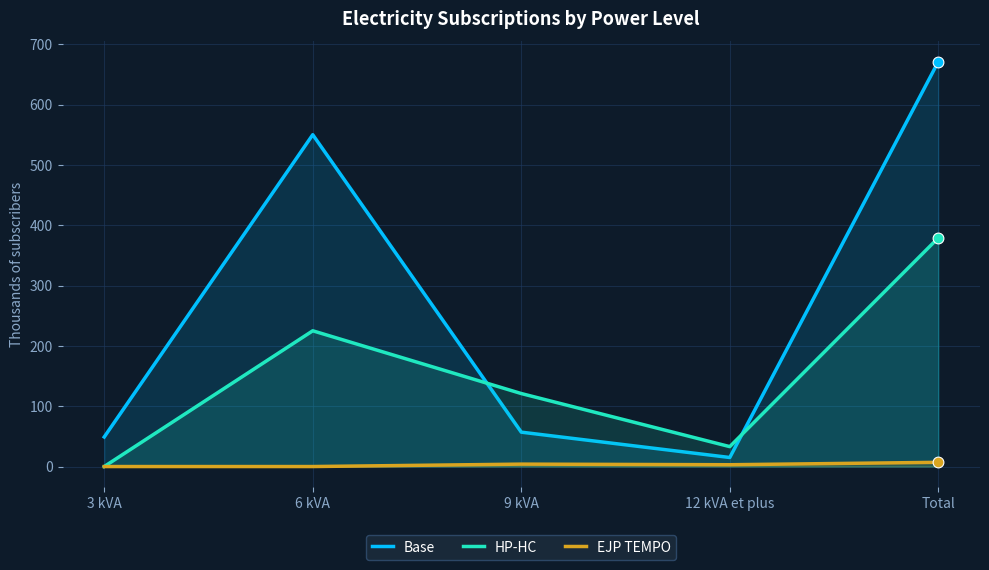

What is the total value across all series at 6 kVA?

775